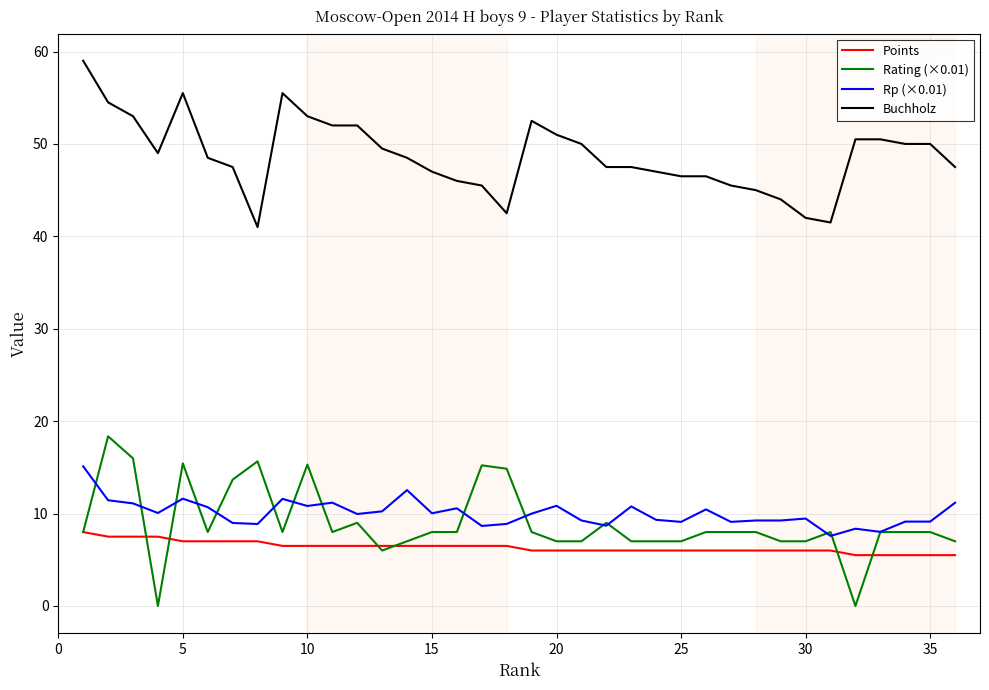

How many lines are shown in the chart?

4